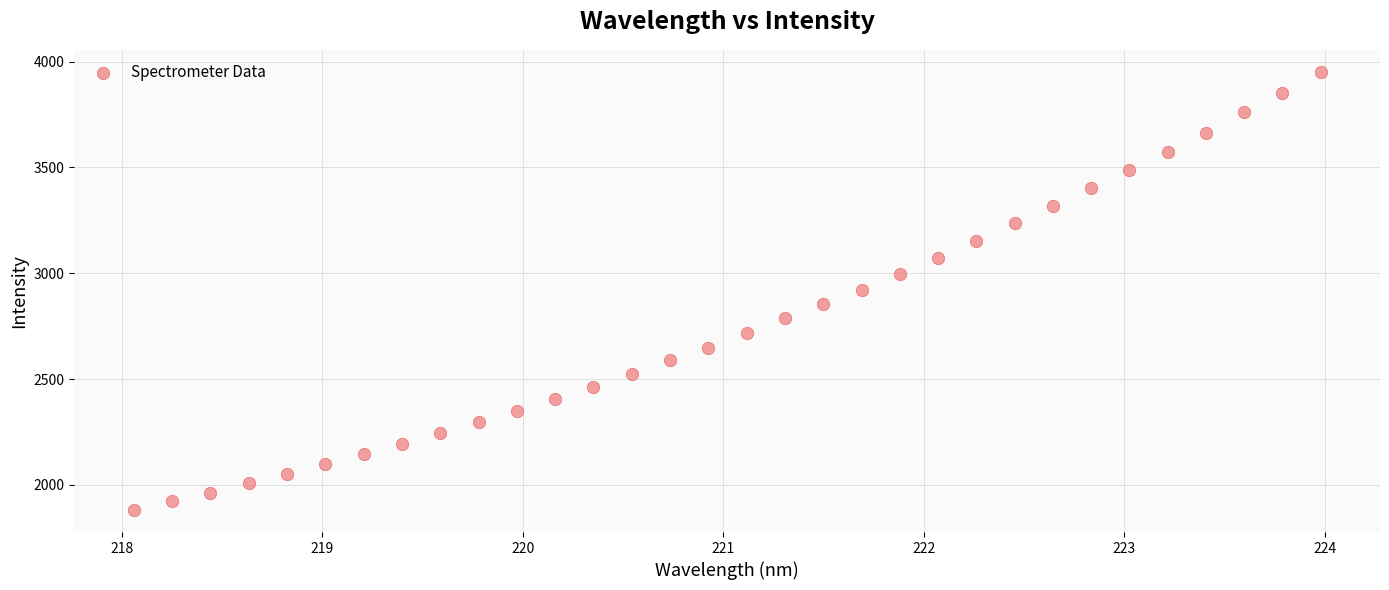

What is the range of X values (max minus min)?

5.9